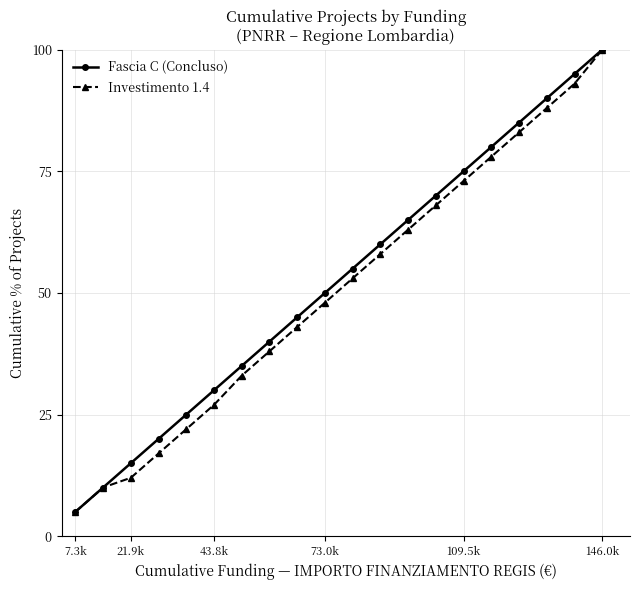

What is the highest value of the Investimento 1.4 series?

100